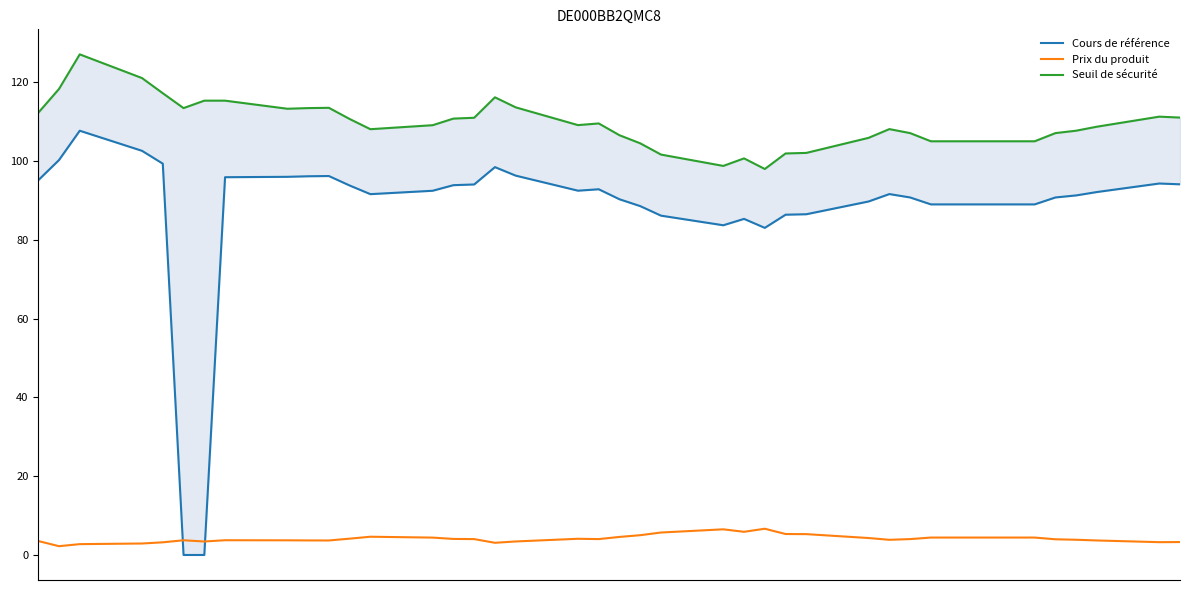

What is the highest value of the Prix du produit series?

6.7